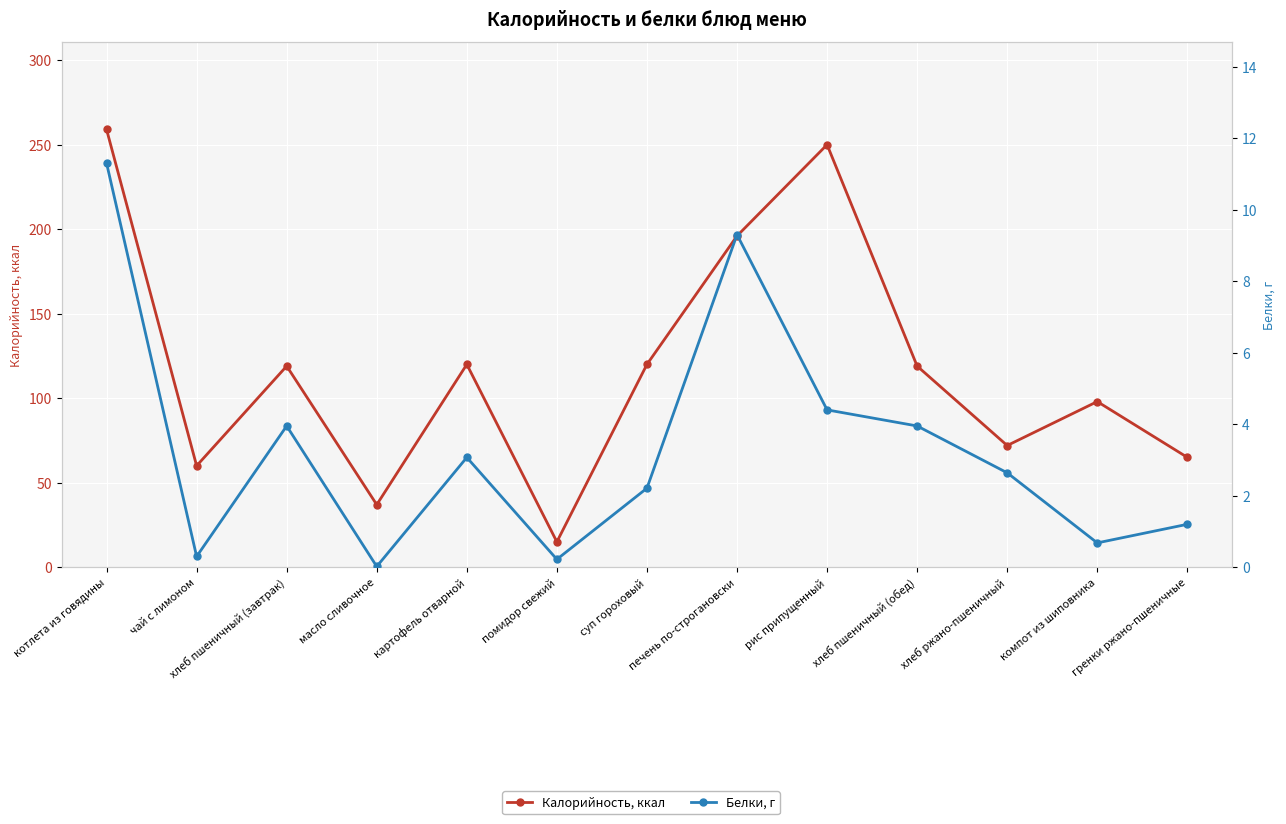

Is the value of Калорийность, ккал at картофель отварной greater than the value of Белки, г at картофель отварной?

Yes